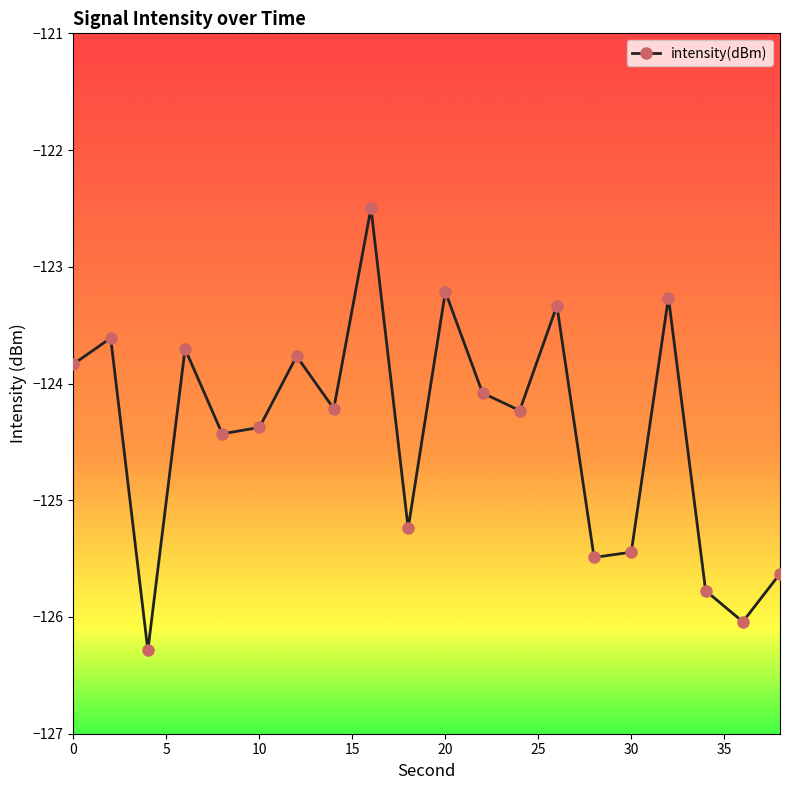

Reading left to right, transcribe all the data shown in this chart.

-123.8	-123.6	-126.3	-123.7	-124.4	-124.4	-123.8	-124.2	-122.5	-125.2	-123.2	-124.1	-124.2	-123.3	-125.5	-125.4	-123.3	-125.8	-126.0	-125.6